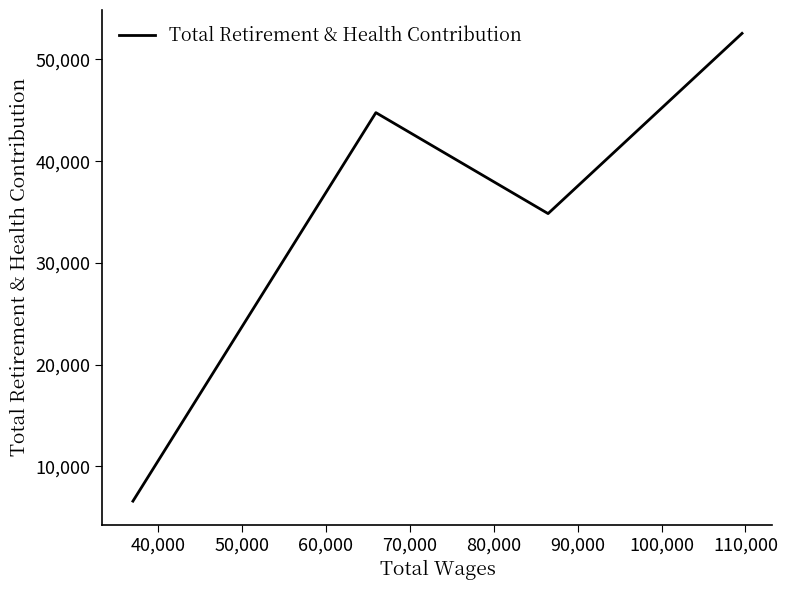

How many interior local peaks (higher than both neighbors) does the data have?

1